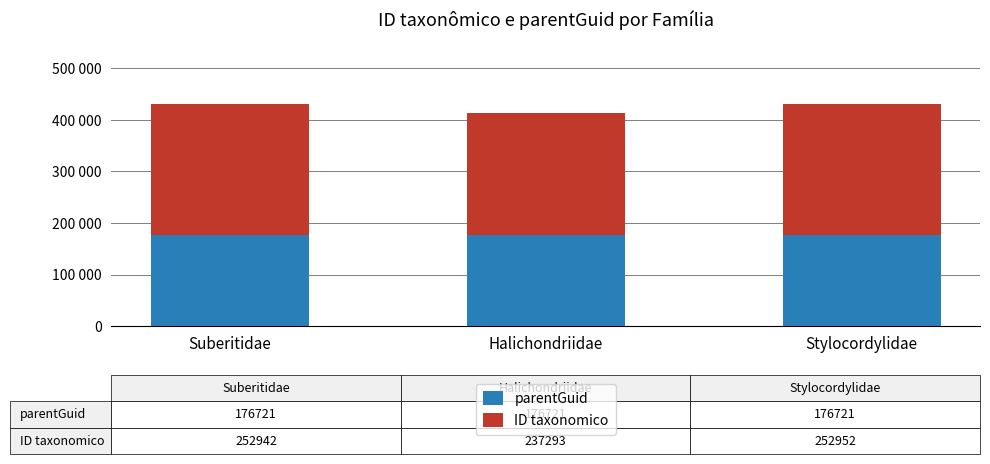

At which label does ID taxonomico first exceed 252942?

Stylocordylidae